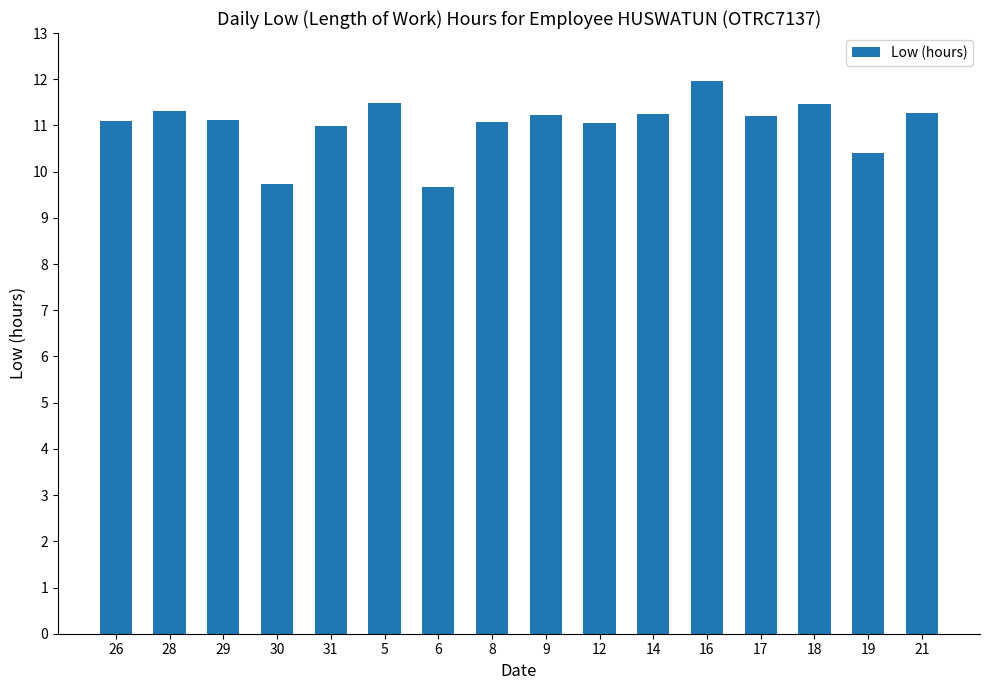

What is the sum of the values at 19 and 29?

21.5